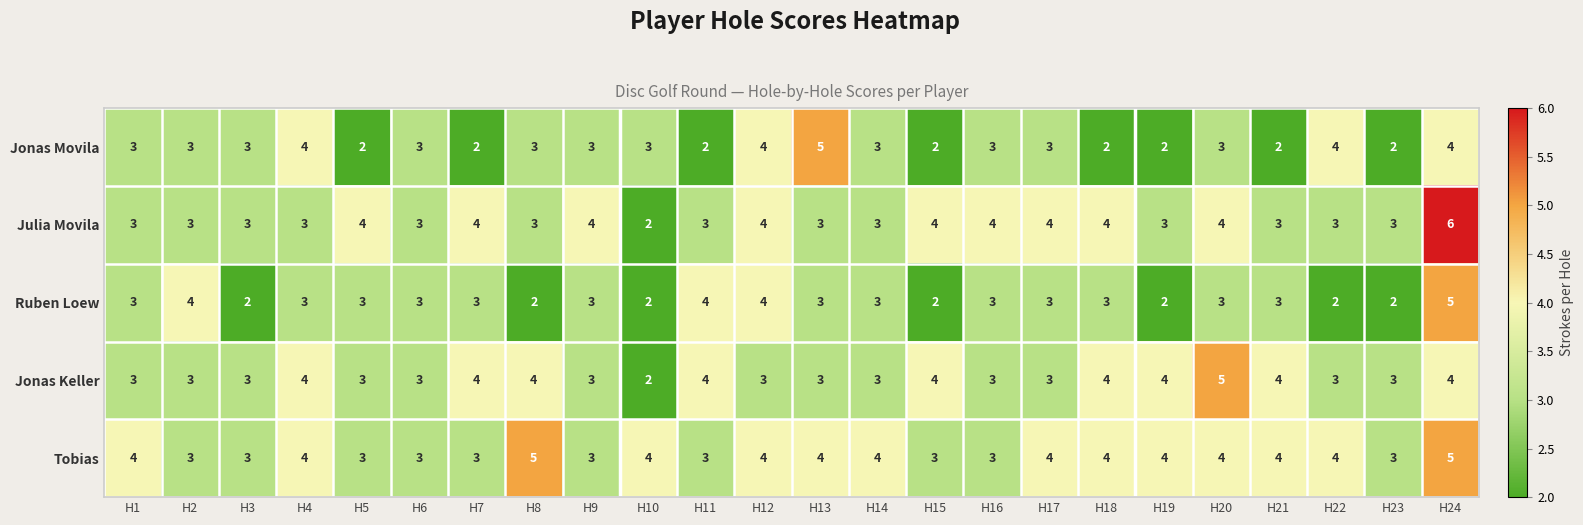

Is it true that Julia Movila equals 1 at H13?

False